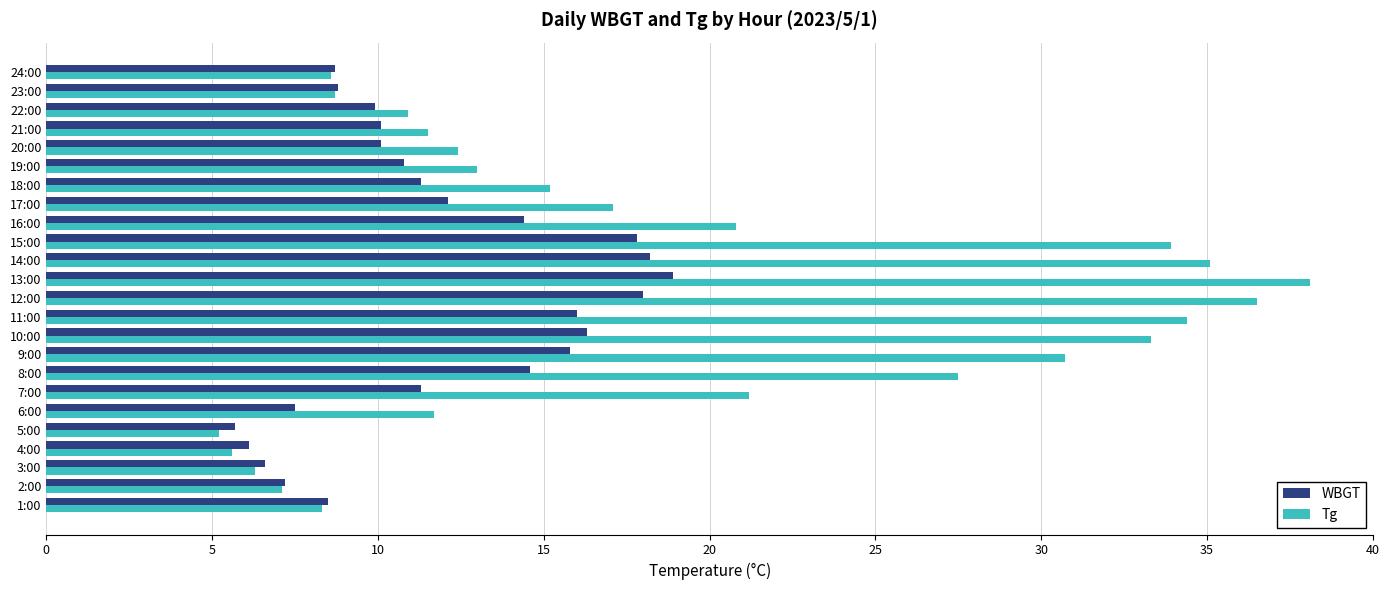

List the series in order of their peak value, lowest first.

WBGT, Tg